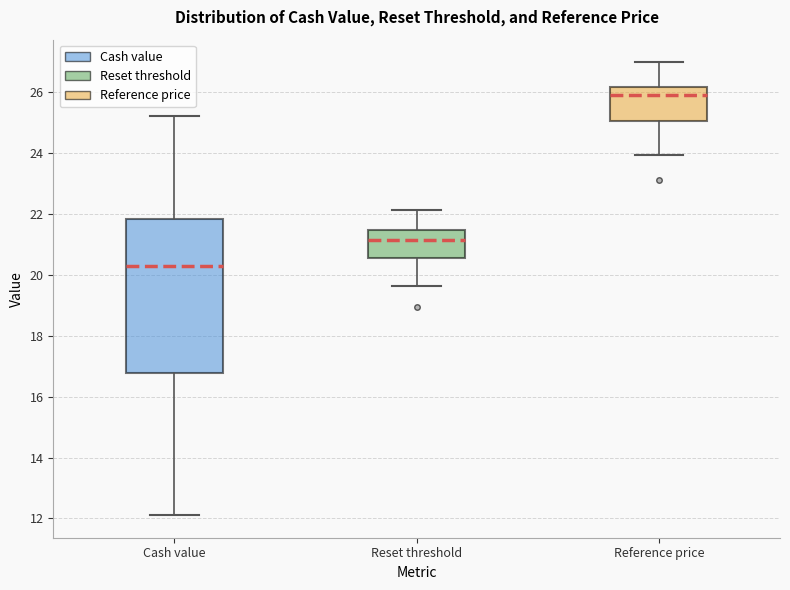

Where does the lower whisker of the box for Reset threshold end on the y-axis? The values are not printed on the chart, so give them approximately, as read against the axis.

19.6